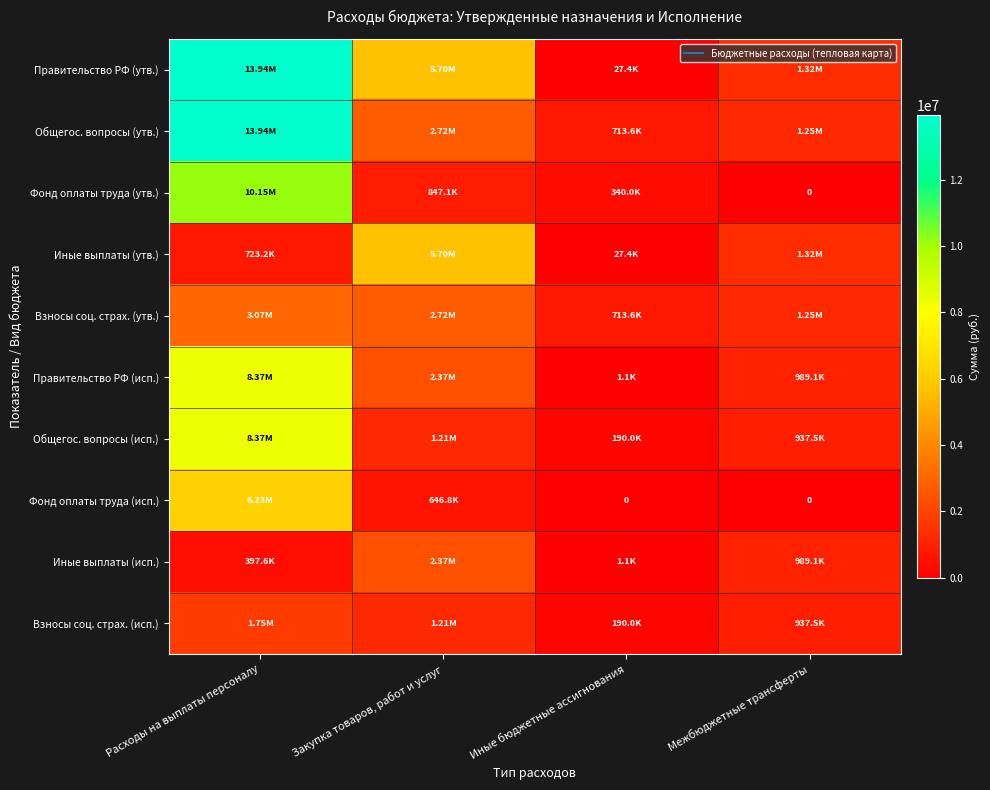

Where is Взносы соц. страх. (утв.) nearest to the value 1889350?

Межбюджетные трансферты